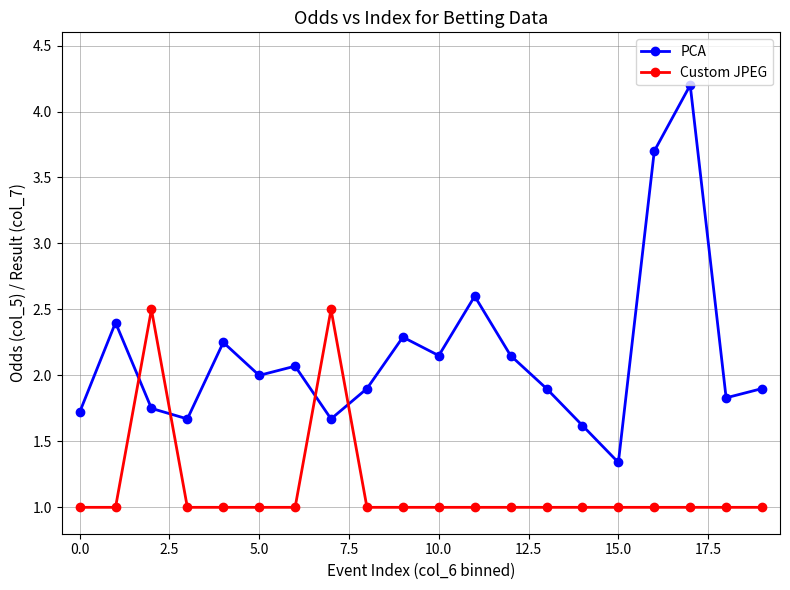

What is the difference between the maximum and minimum values in the Custom JPEG series?

1.5